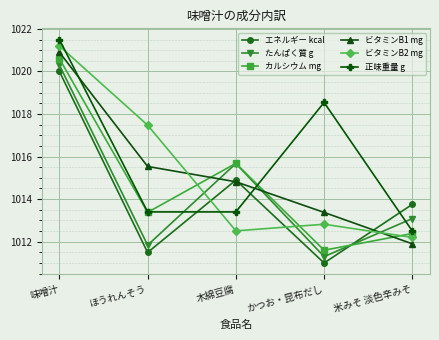

What position from the right is かつお・昆布だし?

2